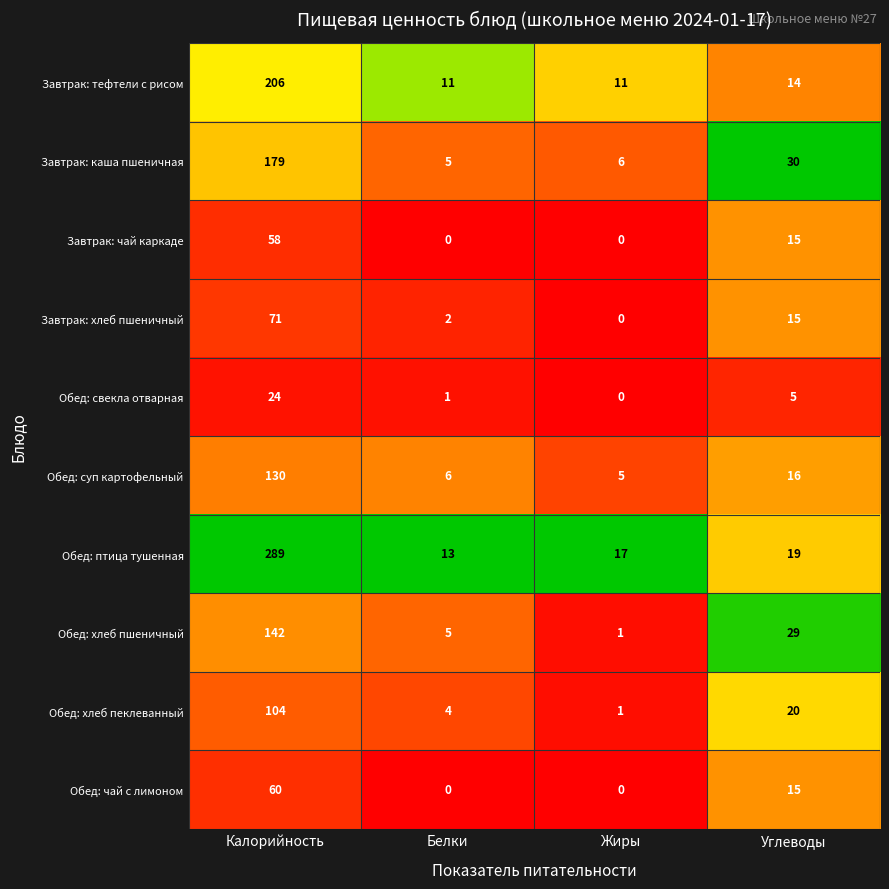

Which series changed the most between Калорийность and Углеводы?

Обед: птица тушенная